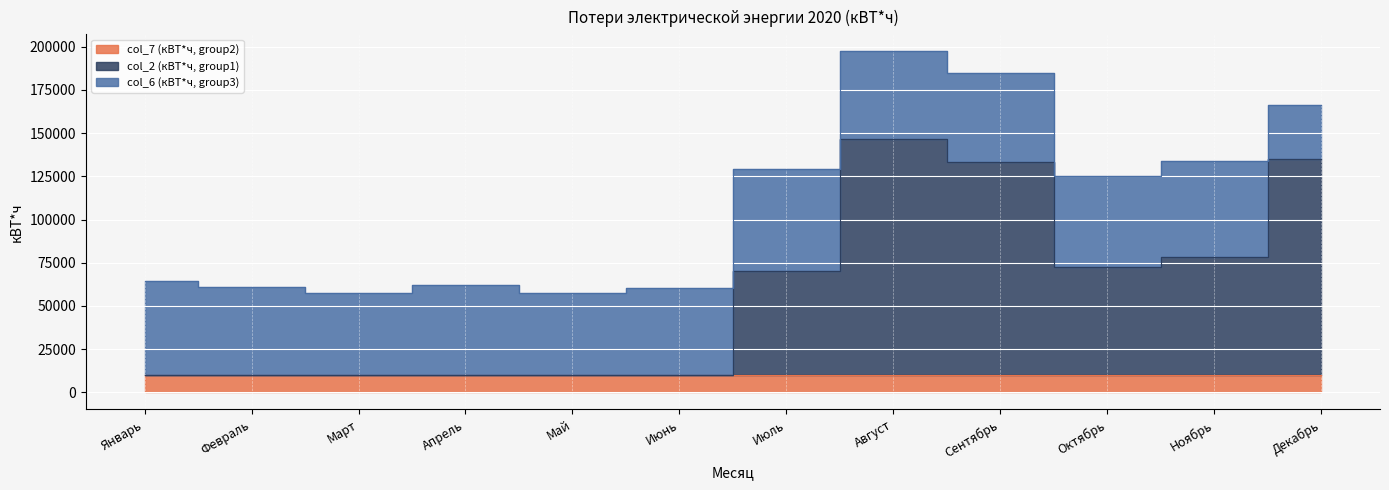

What is the maximum value for col_6 (кВТ*ч, group3)?

58902